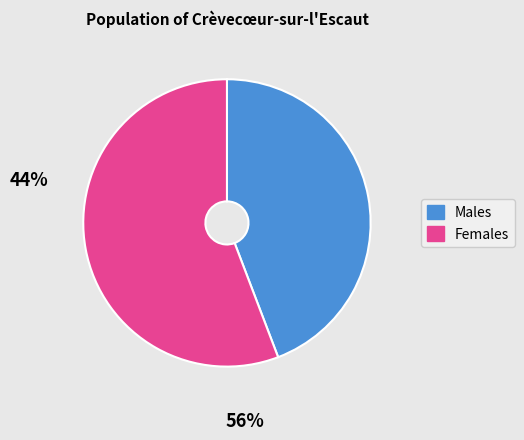

Count the number of slices in the pie.

2